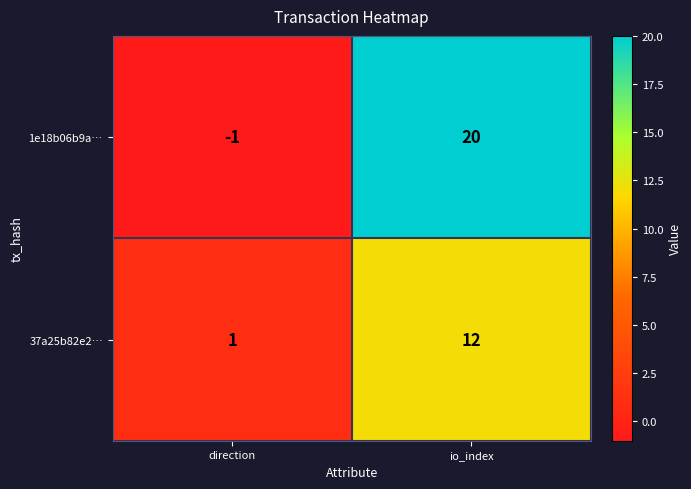

Reading left to right, extract all data points from this chart.

1e18b06b9a…: -1	20
37a25b82e2…: 1	12